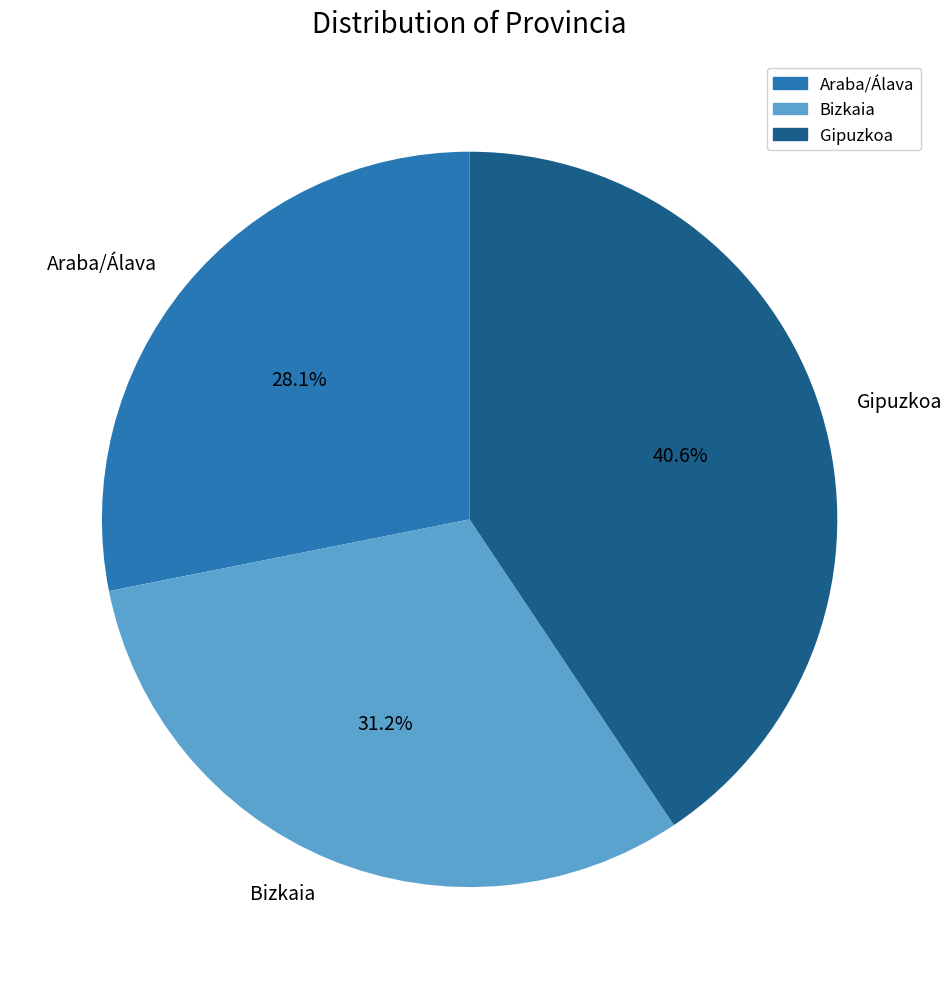

Between Bizkaia and Araba/Álava, which is larger?

Bizkaia